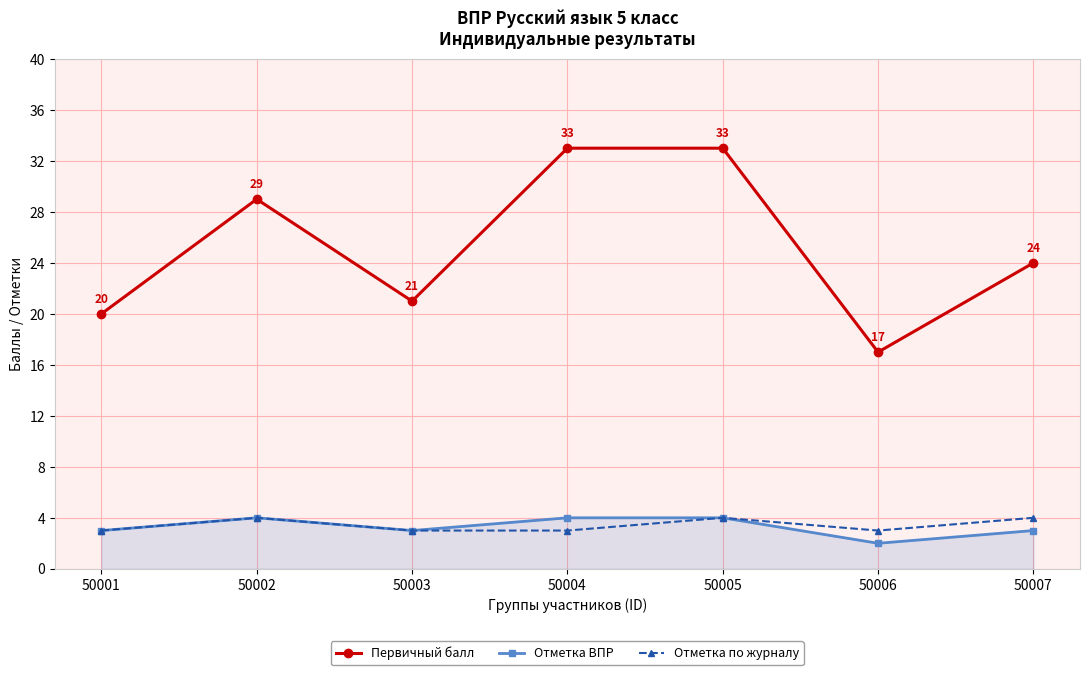

What is the sum of all Отметка по журналу values?

24